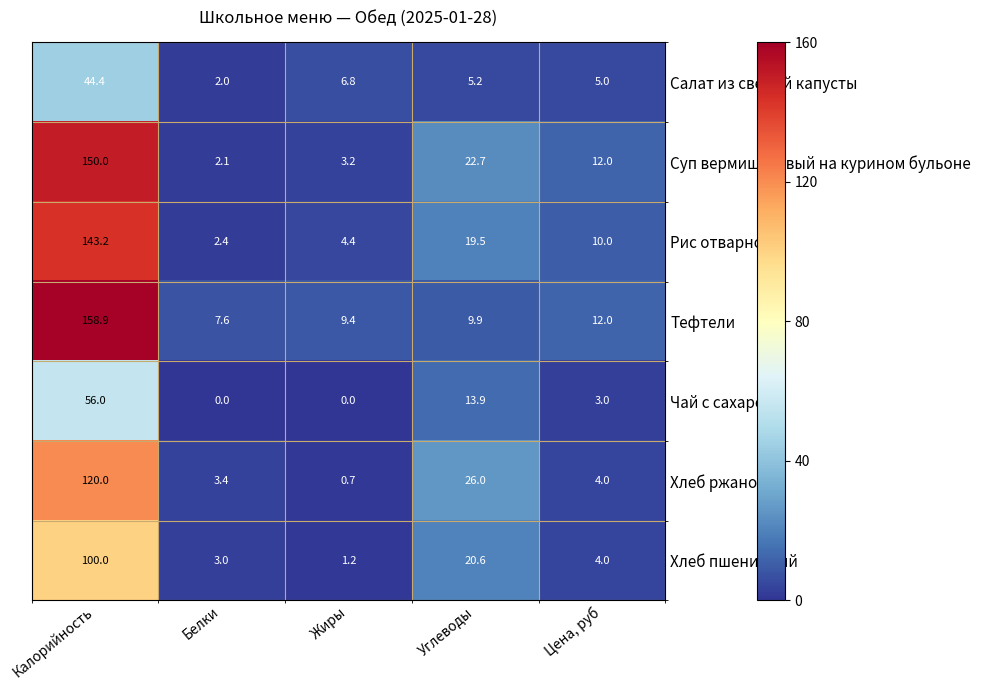

What is the difference between the highest and lowest values at Белки?

7.6